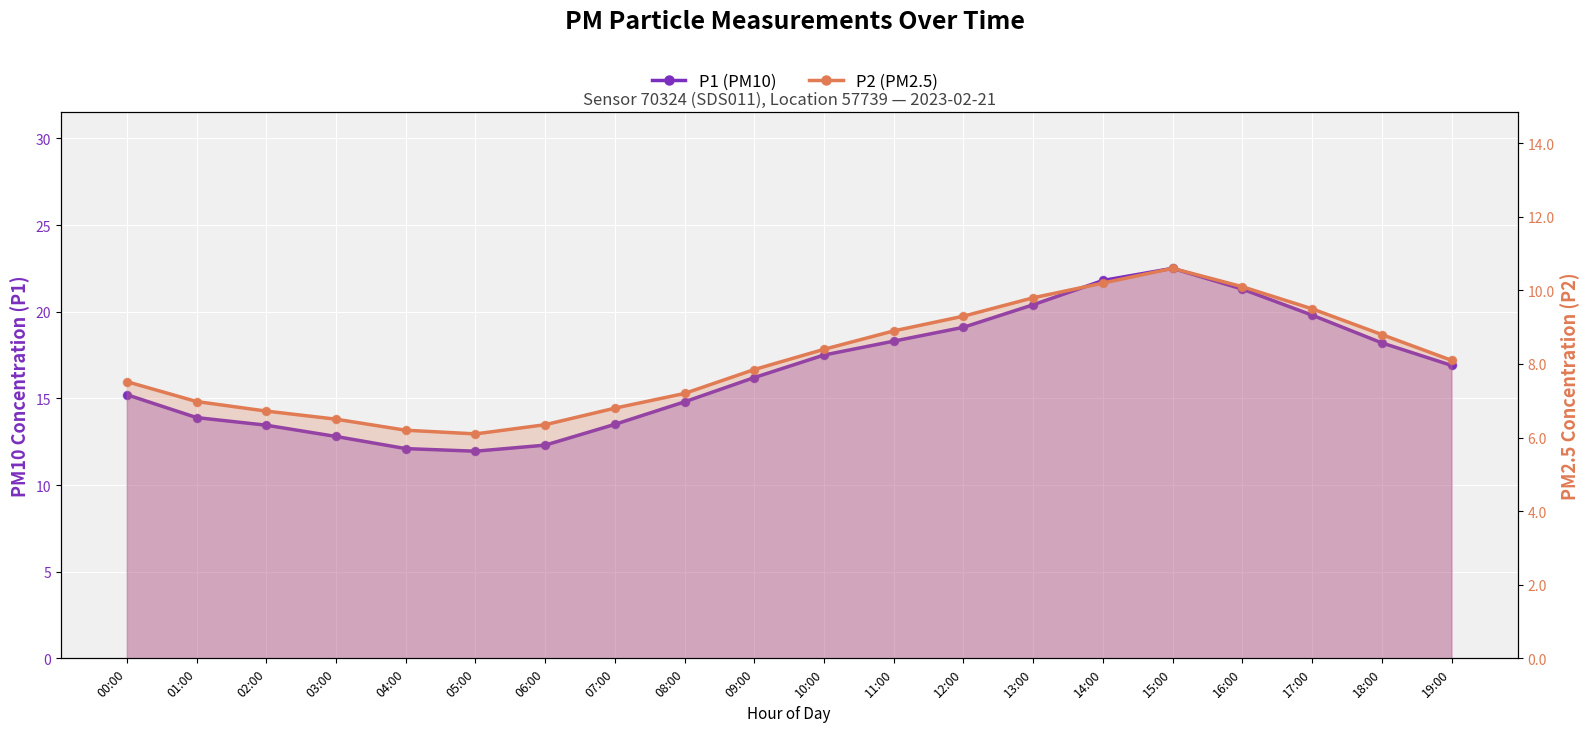

At which category is the sum across all series the highest?

15:00